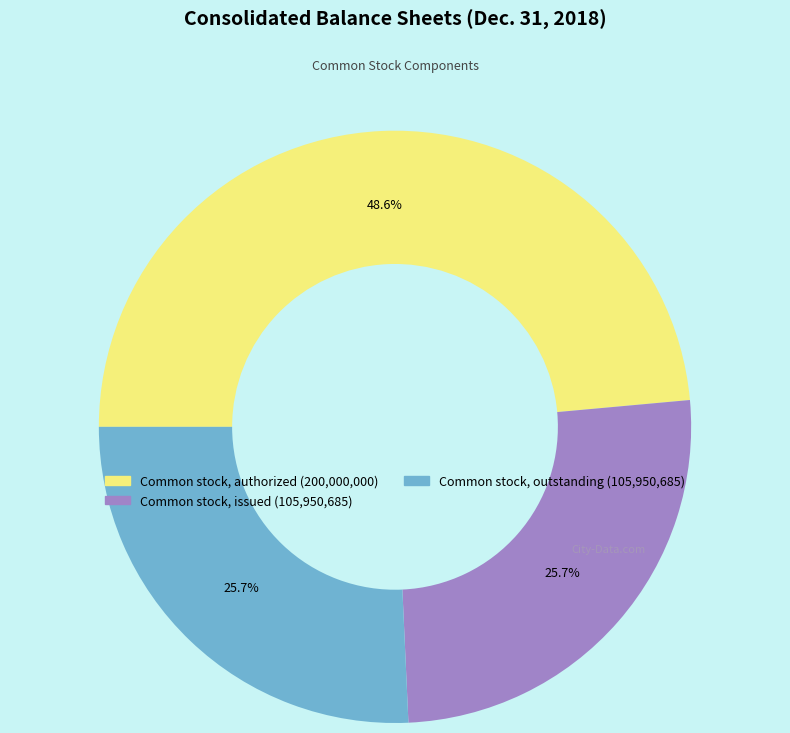

How many slices are in this pie chart?

3